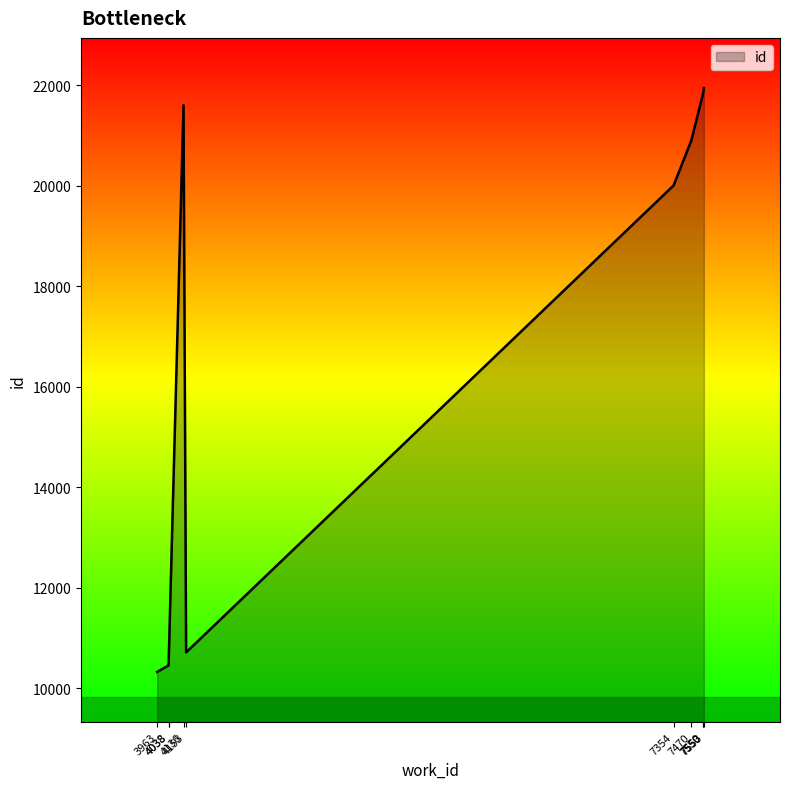

What is the change in value from 7354 to 7470?

+890